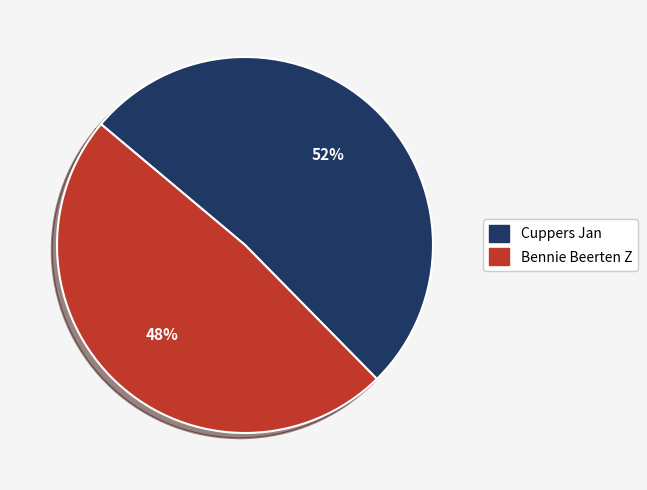

What percentage is the Bennie Beerten Z slice, to the nearest percent?

48%